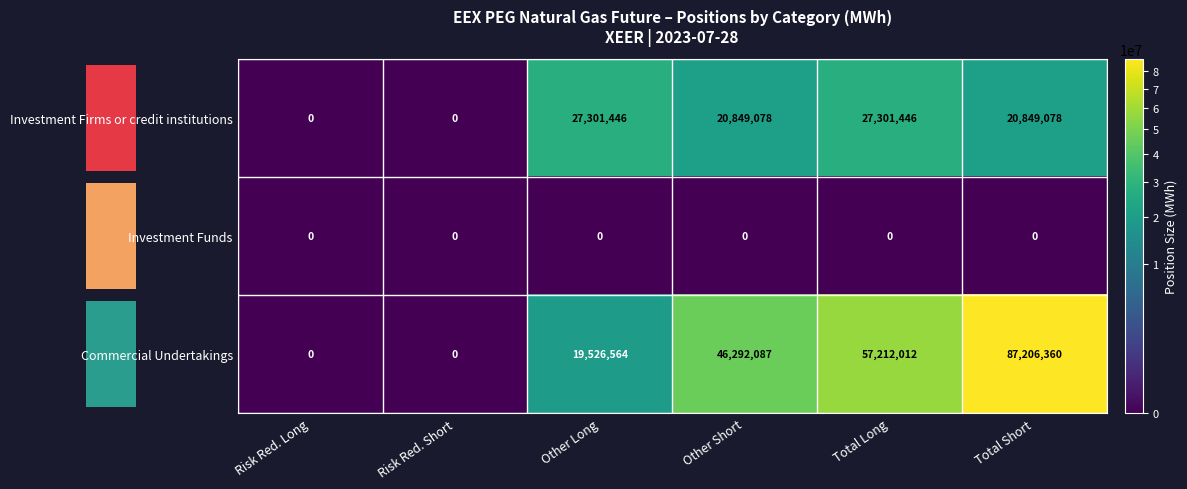

Which series has the largest total across all categories?

Commercial Undertakings